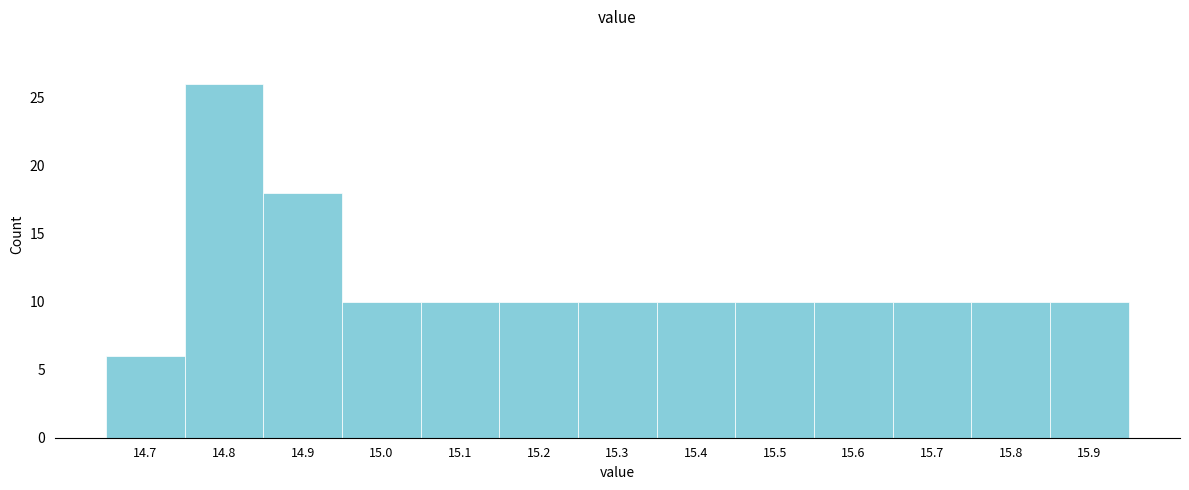

Reading left to right, list every bar in this chart as the range it spans on the x-axis followed by its height. The values are not printed on the chart, so give them approximately, as read against the axis.

14.65 to 14.75: 6
14.75 to 14.85: 26
14.85 to 14.95: 18
14.95 to 15.05: 10
15.05 to 15.15: 10
15.15 to 15.25: 10
15.25 to 15.35: 10
15.35 to 15.45: 10
15.45 to 15.55: 10
15.55 to 15.65: 10
15.65 to 15.75: 10
15.75 to 15.85: 10
15.85 to 15.95: 10